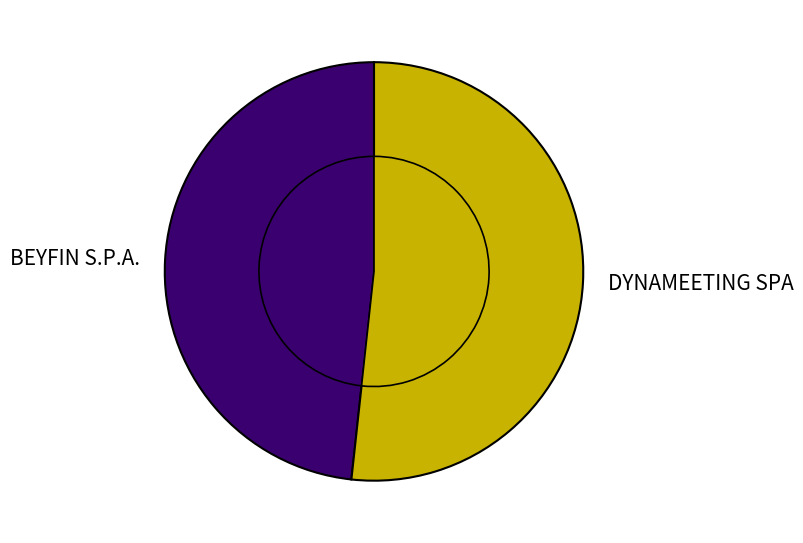

To the nearest percent, what is the difference between the largest and smallest slice percentages?

3%